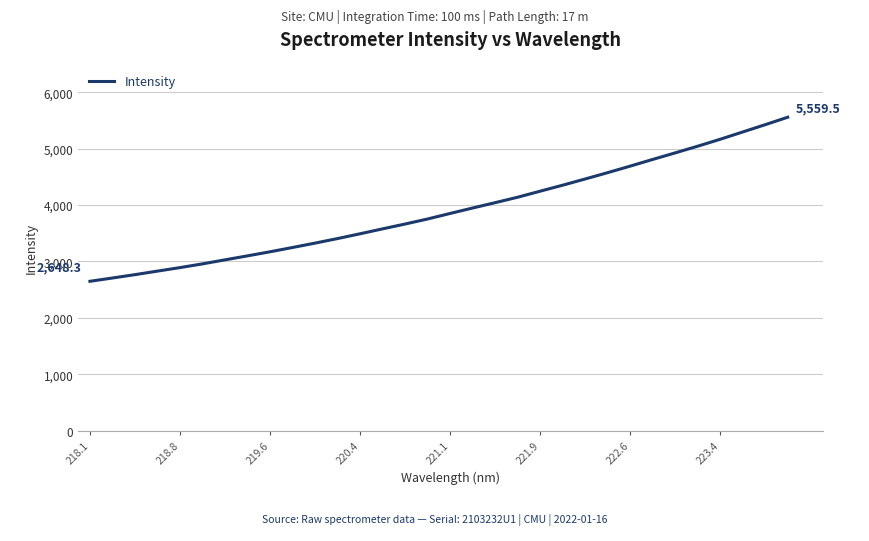

Reading left to right, list all the values displayed in this chart.

2648.3	2706.8	2766.3	2829.3	2891.6	2957.7	3029.4	3100.1	3172.5	3248.7	3326.5	3407.3	3492.3	3579.4	3665.2	3754.9	3853.0	3949.6	4044.4	4140.9	4248.1	4354.4	4464.8	4576.9	4692.8	4811.3	4927.7	5046.1	5169.0	5298.3	5427.5	5559.5